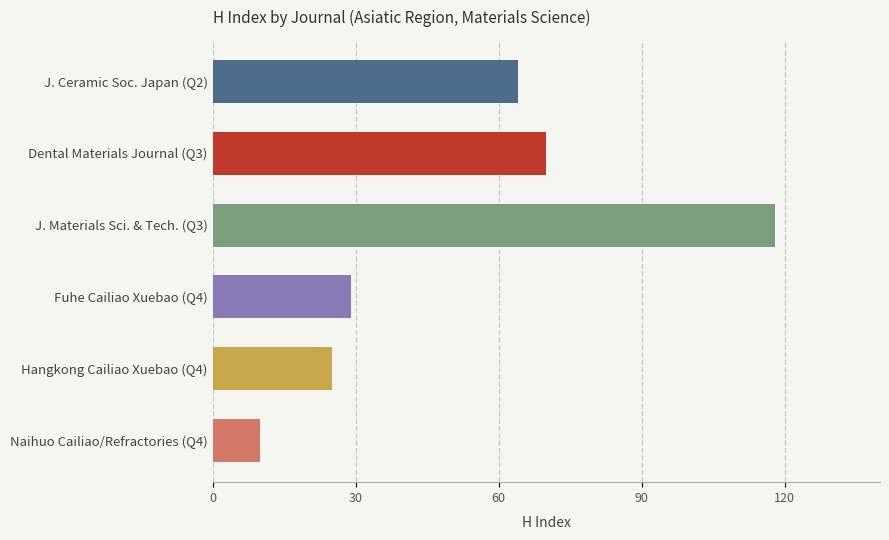

Does the chart contain stacked bars?

No